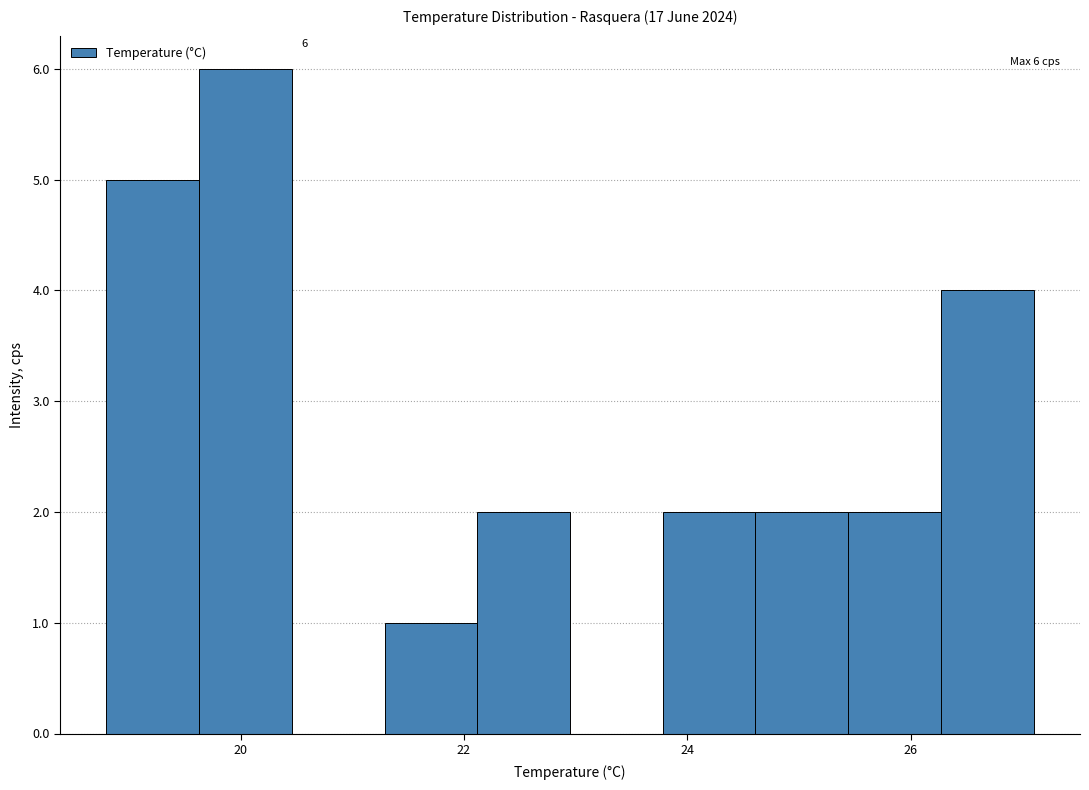

Over which range of the x-axis is the bar tallest?

19.6 to 20.4